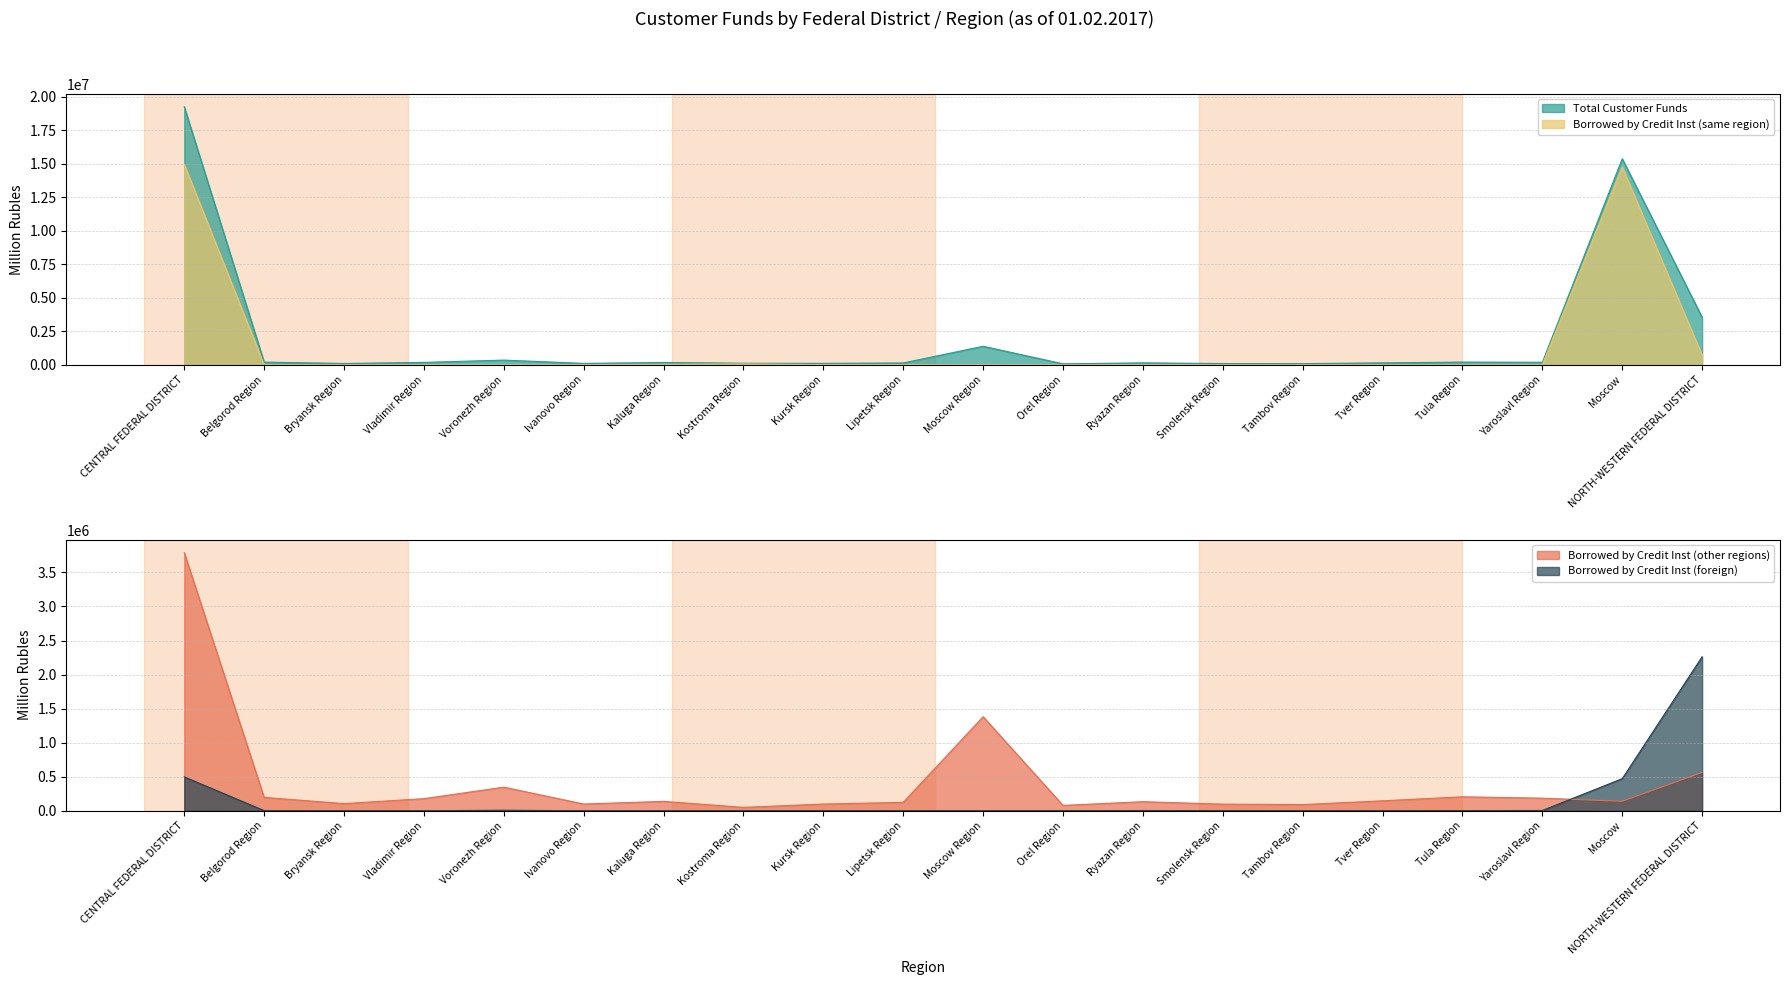

True or false: Borrowed by Credit Inst (same region) and Total Customer Funds intersect in this chart.

False